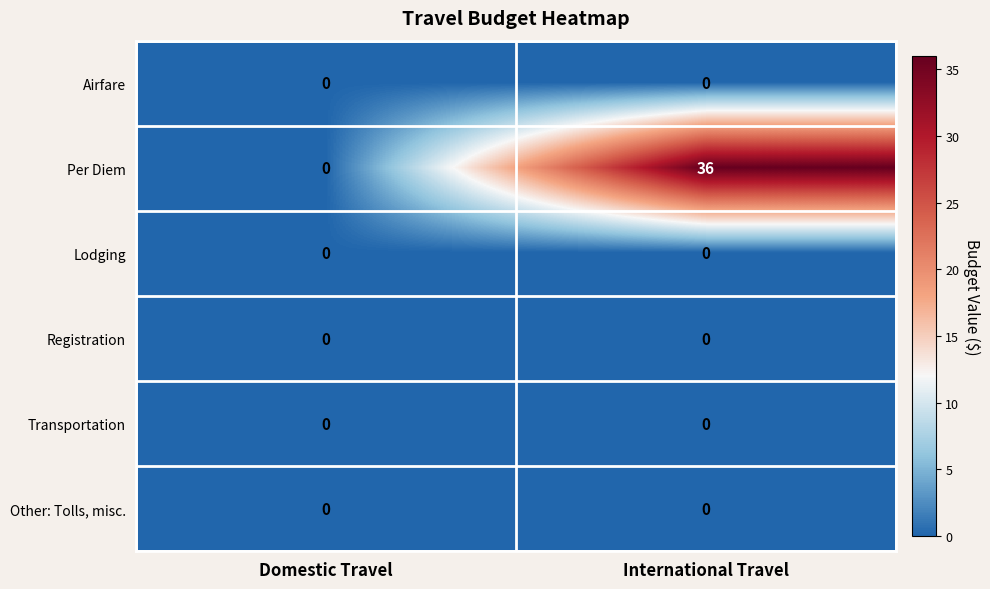

How many data points does each series have?

2